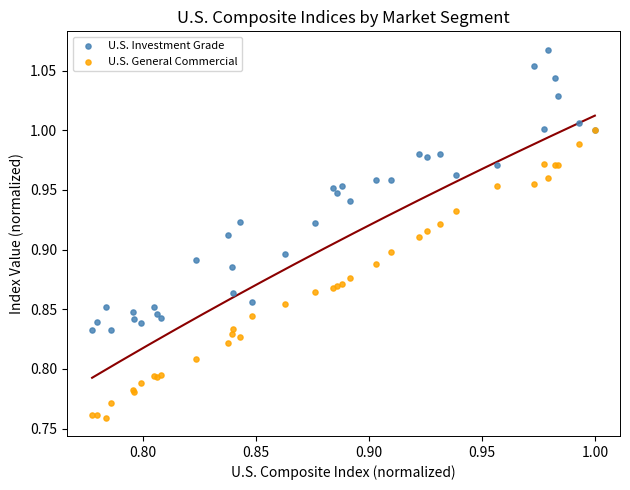

Which series reaches the maximum Y coordinate?

U.S. Investment Grade